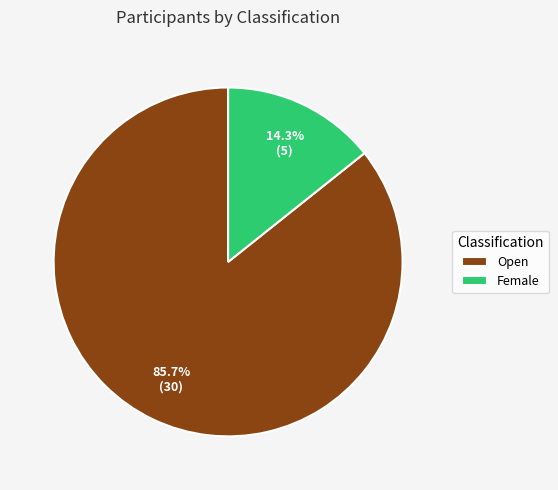

Is there any slice that represents more than half of the pie?

Yes